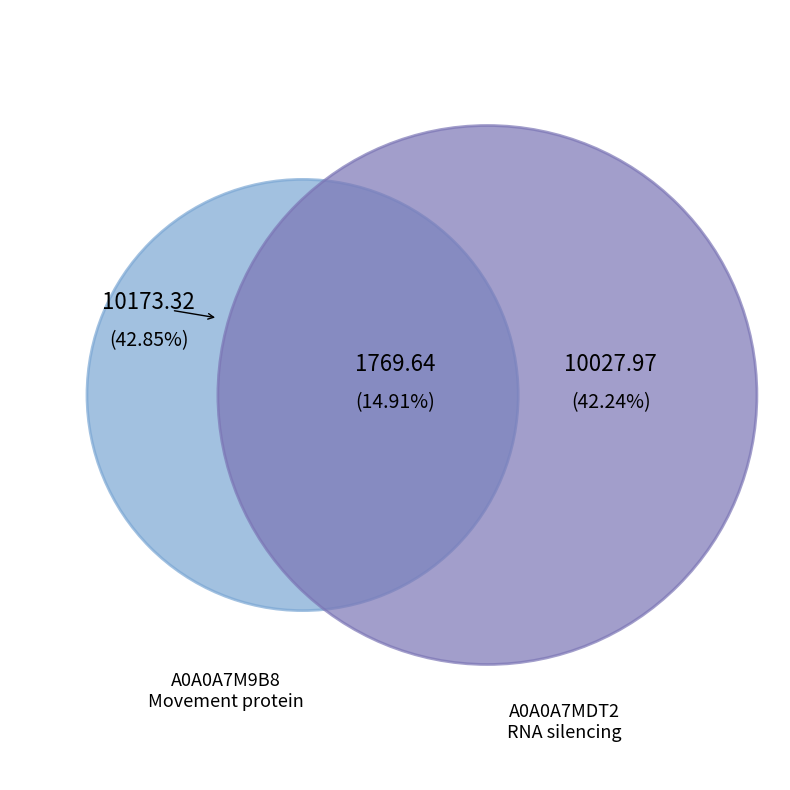

Combined, do A0A0A7MDT2 and A0A0A7M9B8 account for over 50%?

Yes